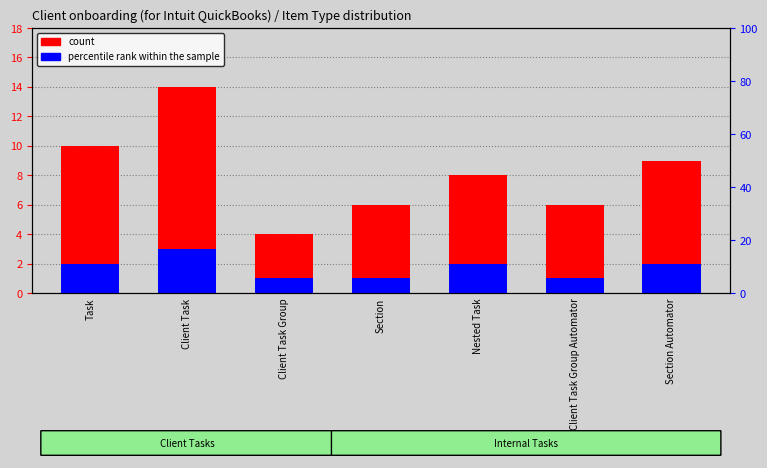

At which label does count reach its peak?

Client Task